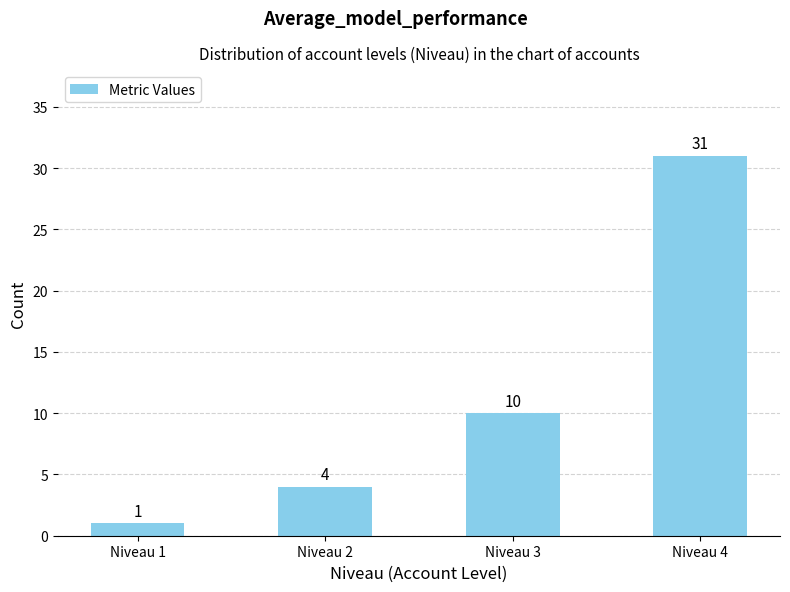

Which label corresponds to the smallest value in the chart?

Niveau 1